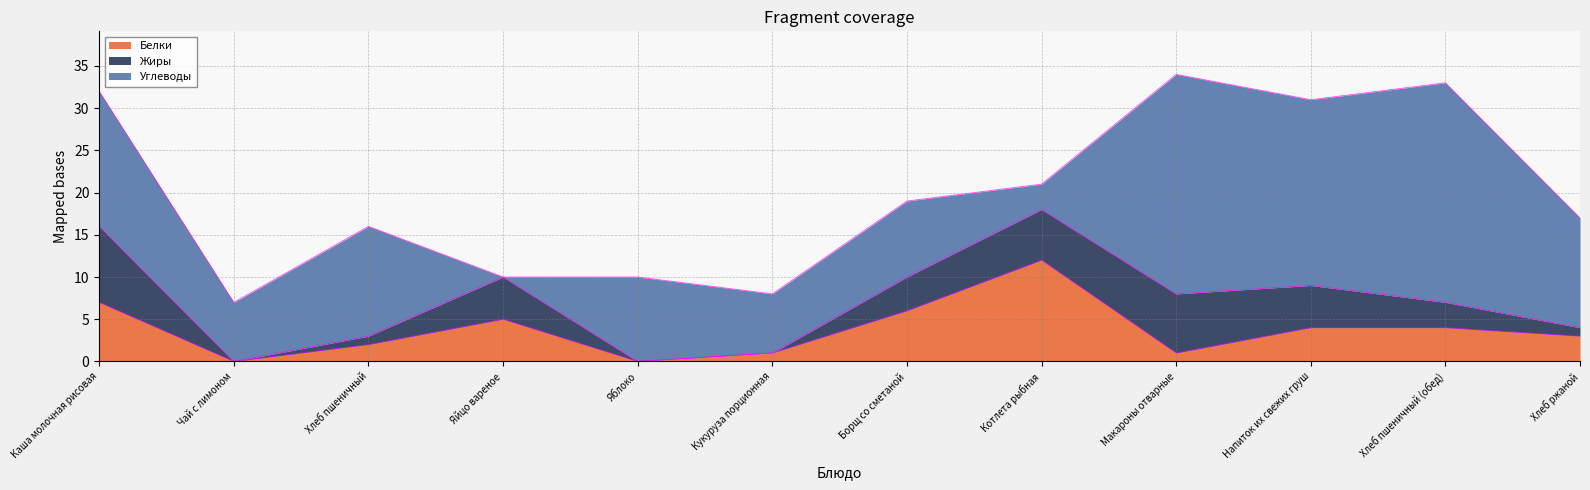

How many data points does each series have?

12